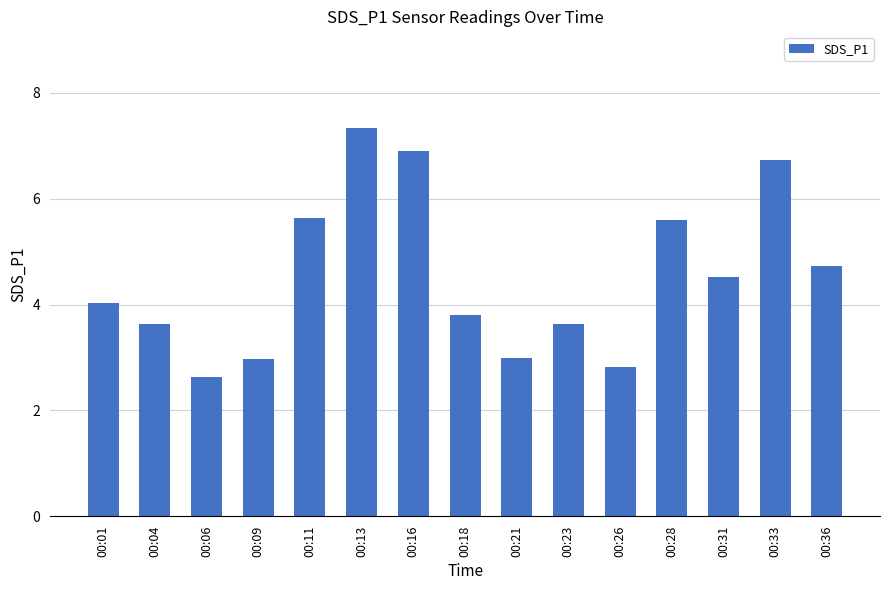

True or false: the data shows 1.7 at 00:09.

False